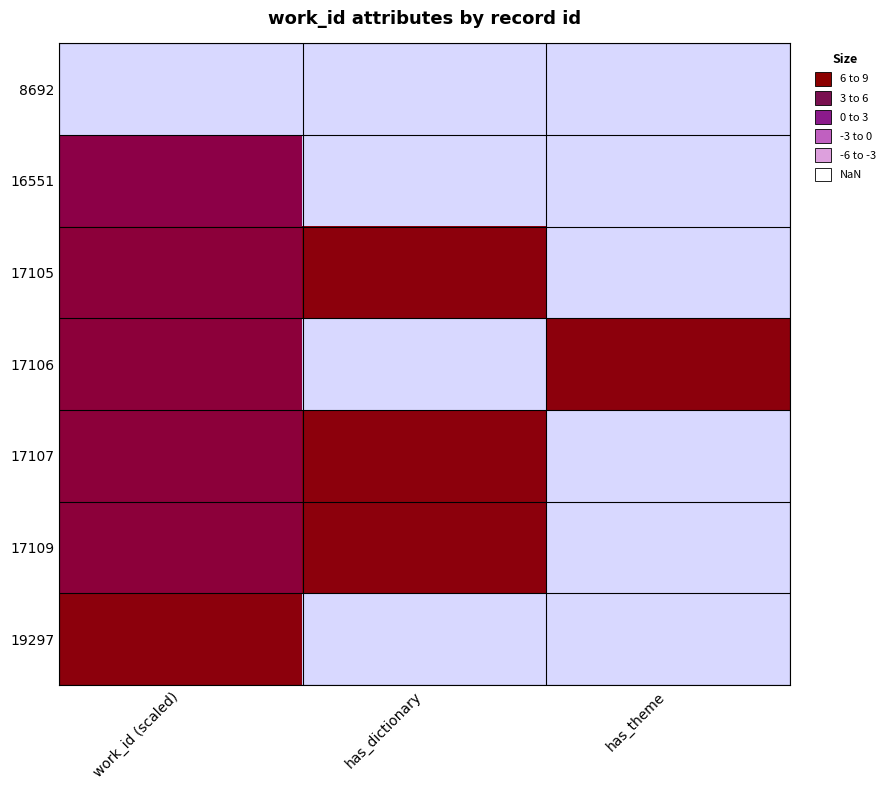

At how many categories does at least one series exceed 8?

3